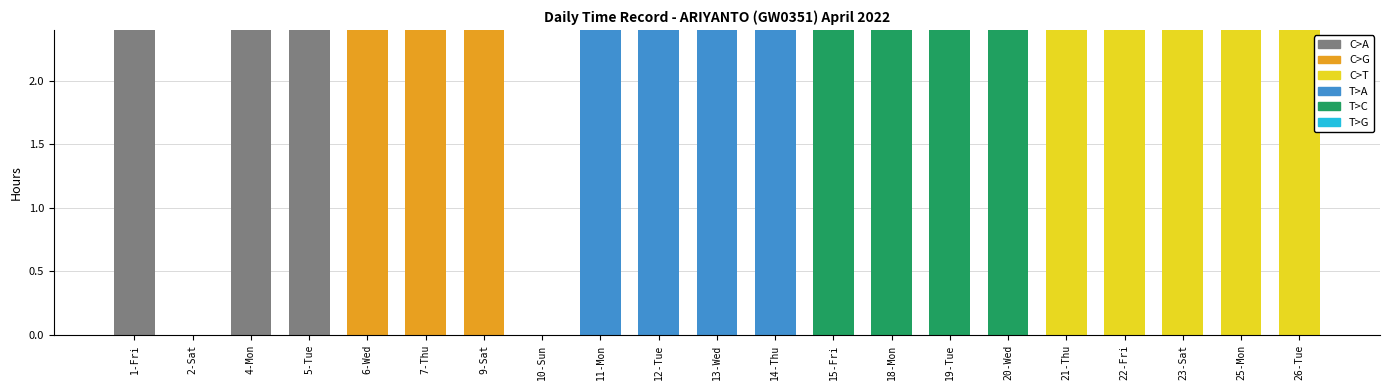

What is the ratio of the value at 25-Mon to the value at 19-Tue?

1.0